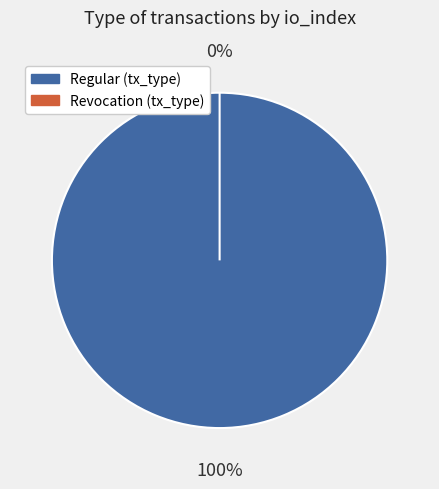

To the nearest percent, what percentage of the pie is Regular (io_index=1)?

100%